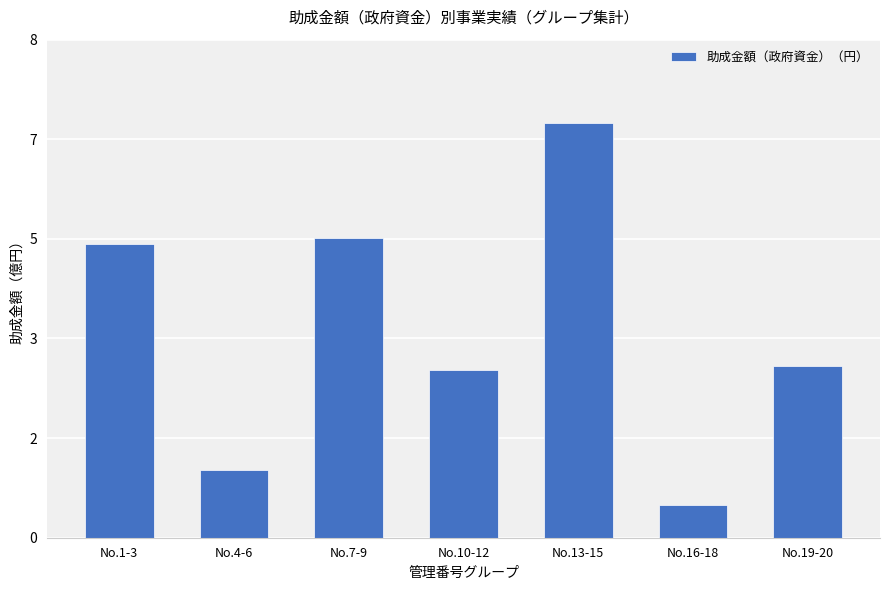

What is the average value?

3.4